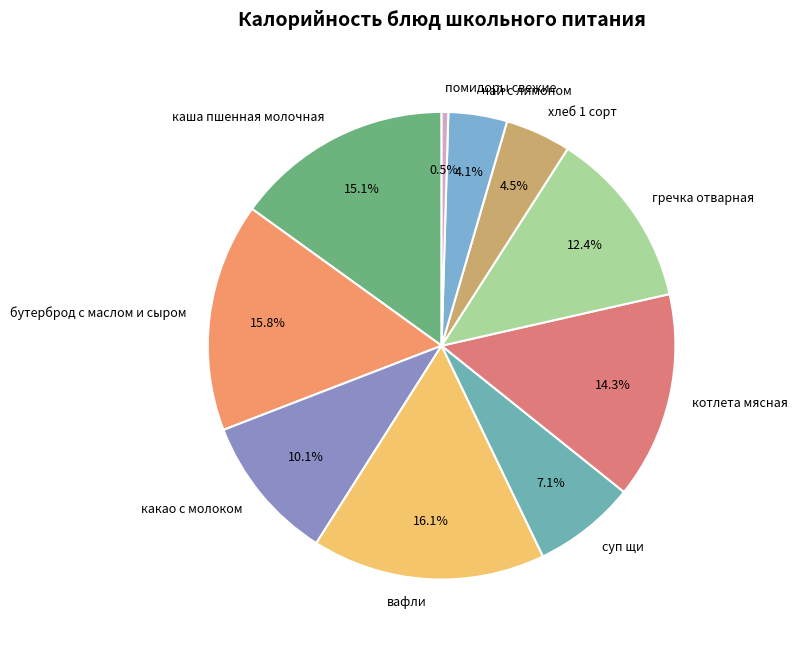

True or false: вафли accounts for 16% of the total.

True